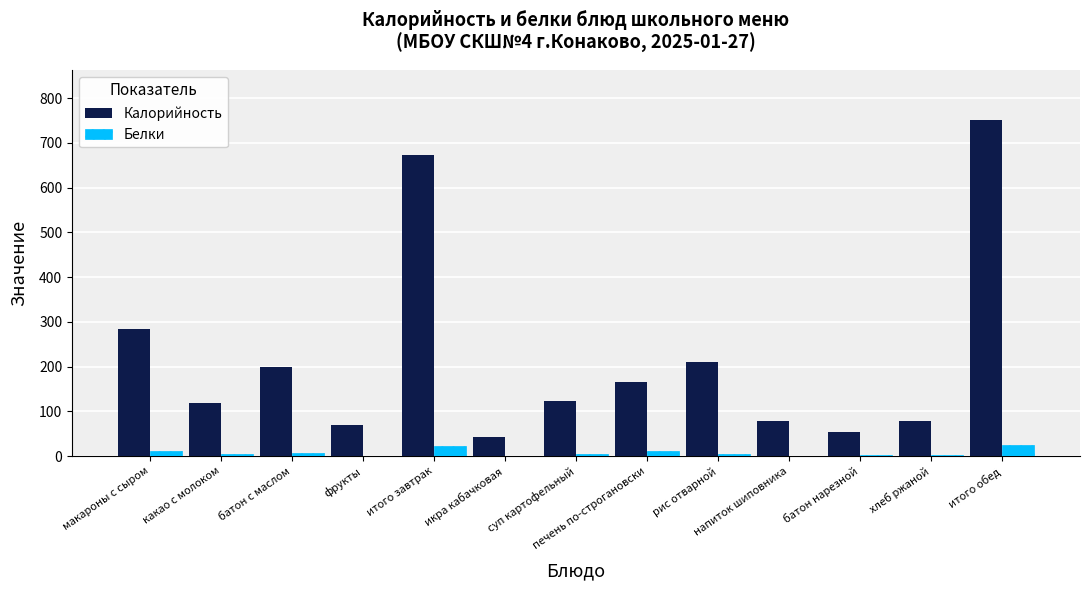

The Белки series shows 2.5 at хлеб ржаной. True or false?

True